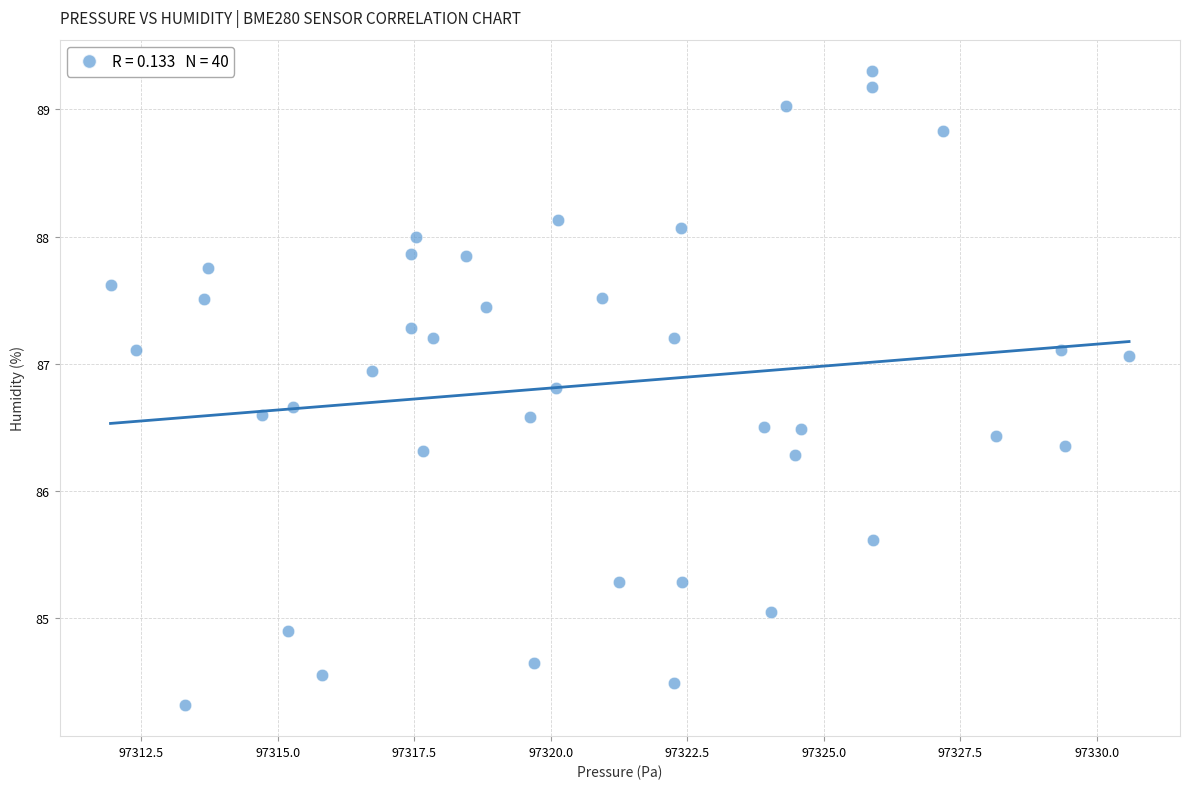

What is the range of X values (max minus min)?

18.6